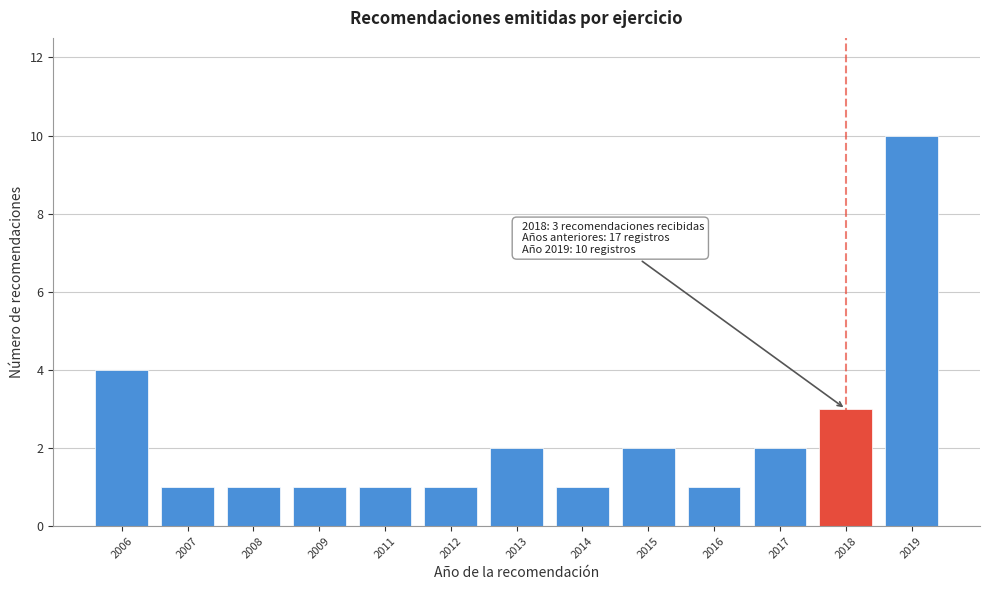

Reading left to right, extract all data points from this chart.

2006=4	2007=1	2008=1	2009=1	2011=1	2012=1	2013=2	2014=1	2015=2	2016=1	2017=2	2018=3	2019=10